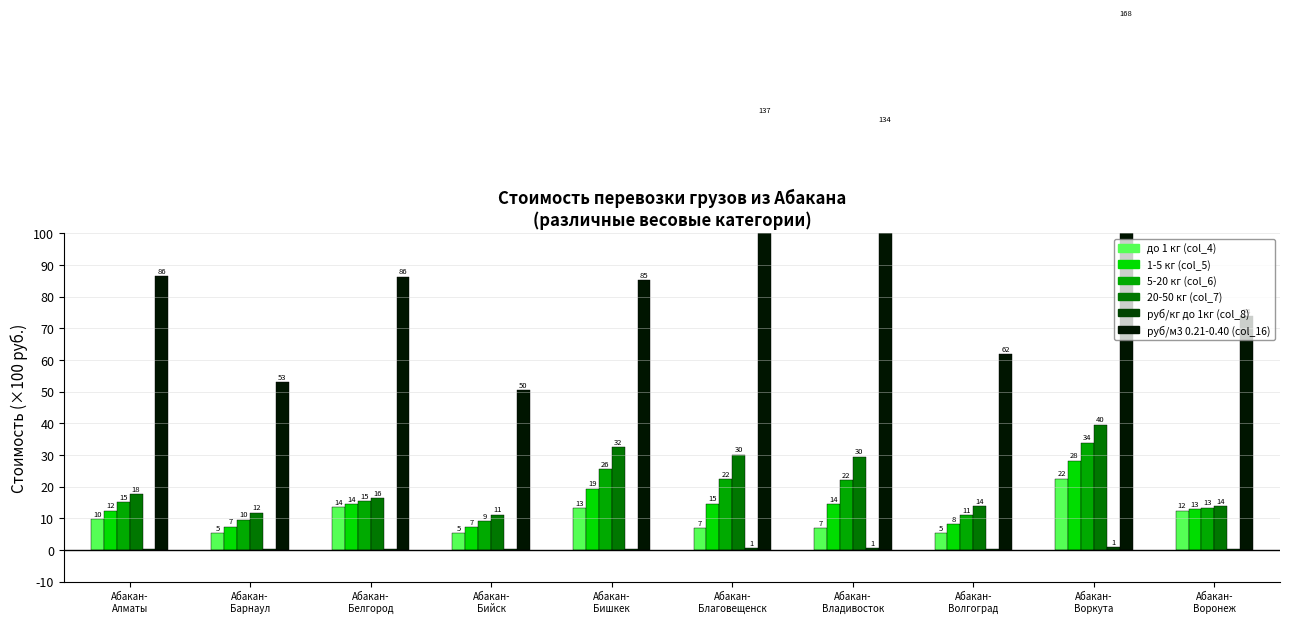

True or false: до 1 кг (col_4) has a value of 5.4 at Абакан-
Волгоград.

True